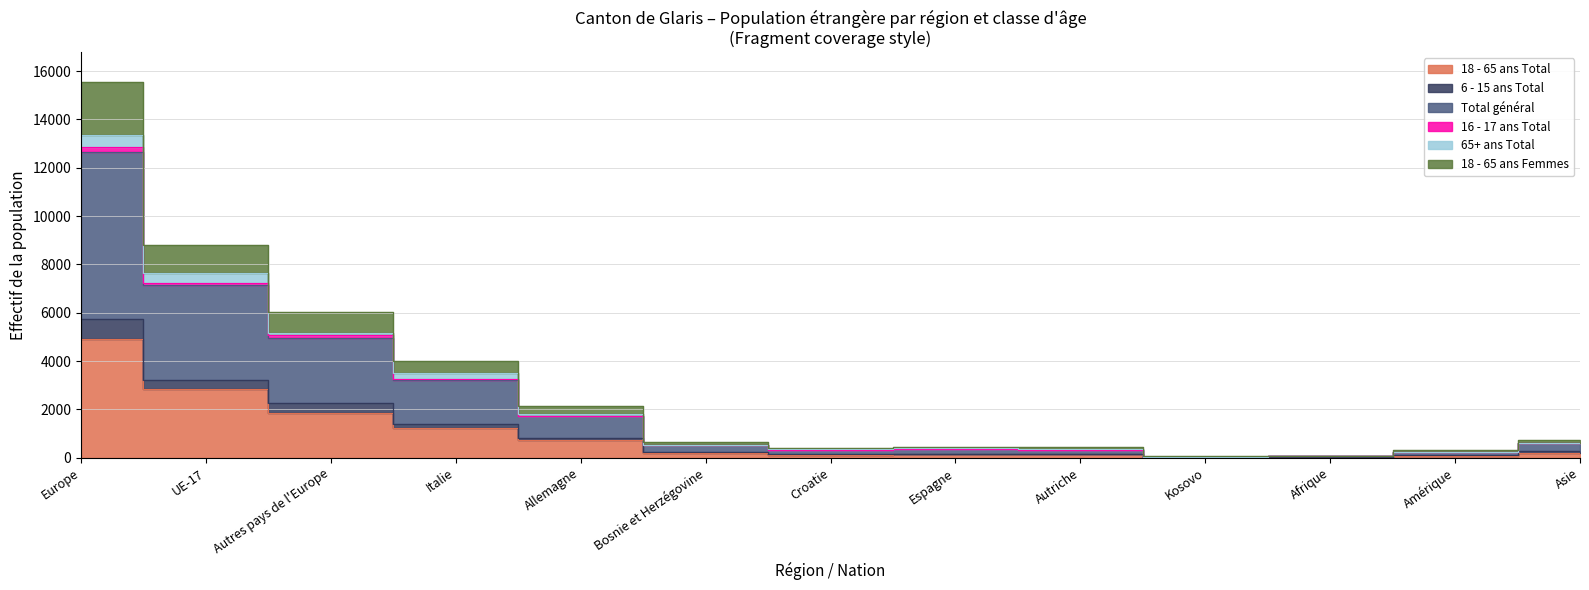

What is the average value of the 18 - 65 ans Total series?

967